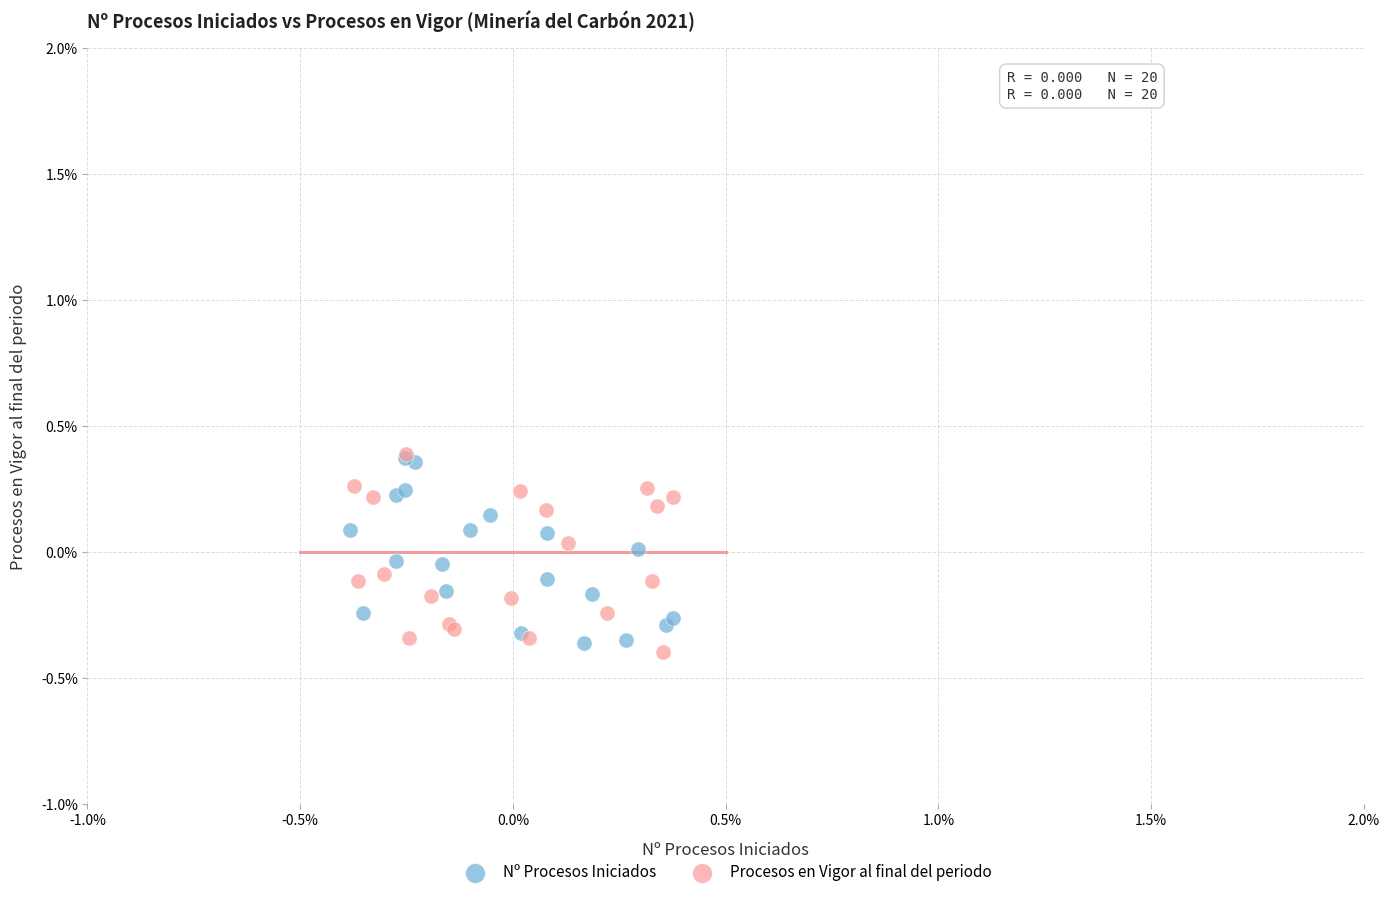

What are all the series names shown in the legend?

Nº Procesos Iniciados, Procesos en Vigor al final del periodo